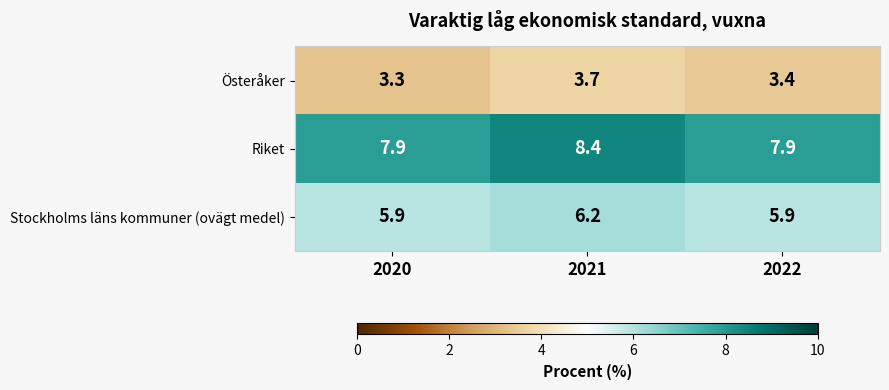

What is the average value of the Riket series?

8.1